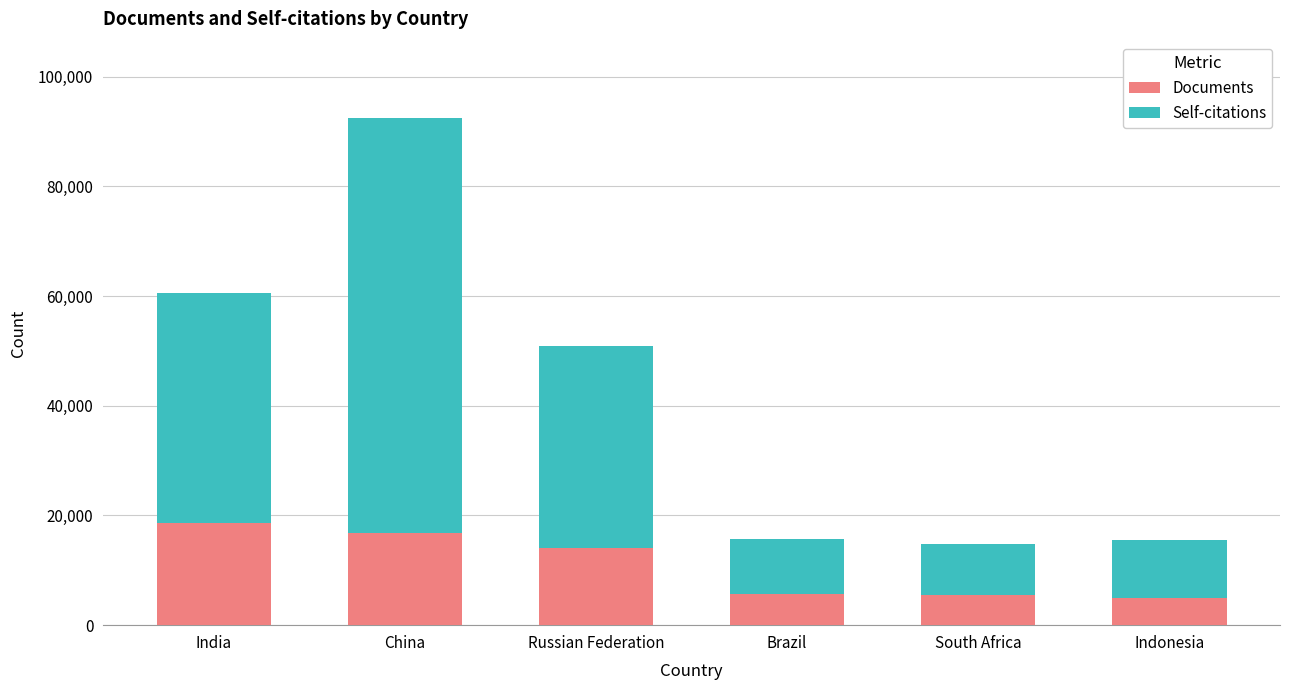

What is the sum of all Documents values?

65499